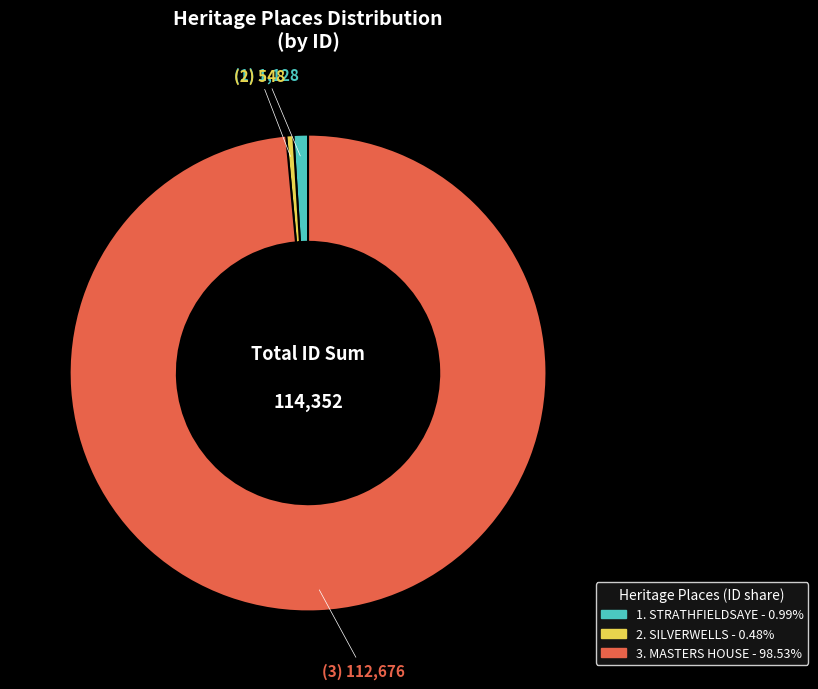

Is there any slice that represents more than half of the pie?

Yes